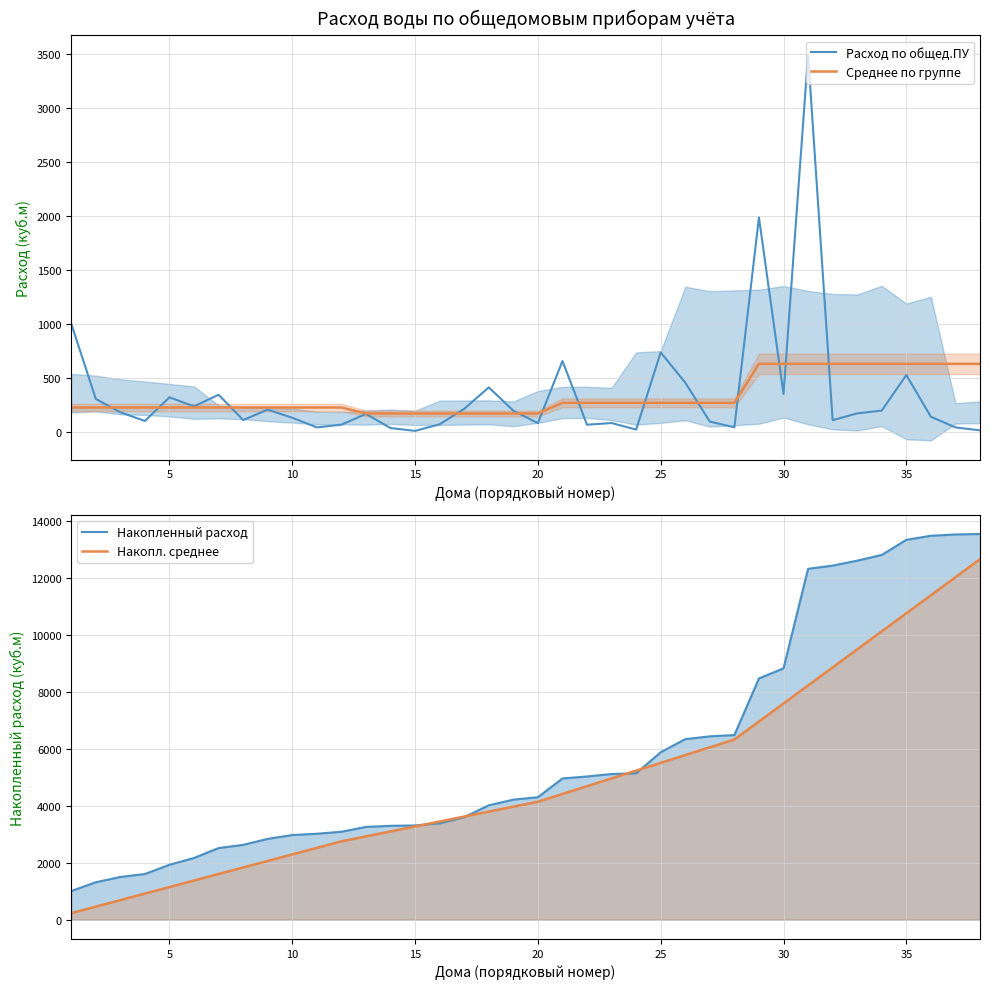

What is the maximum value for Среднее по группе?

633.9